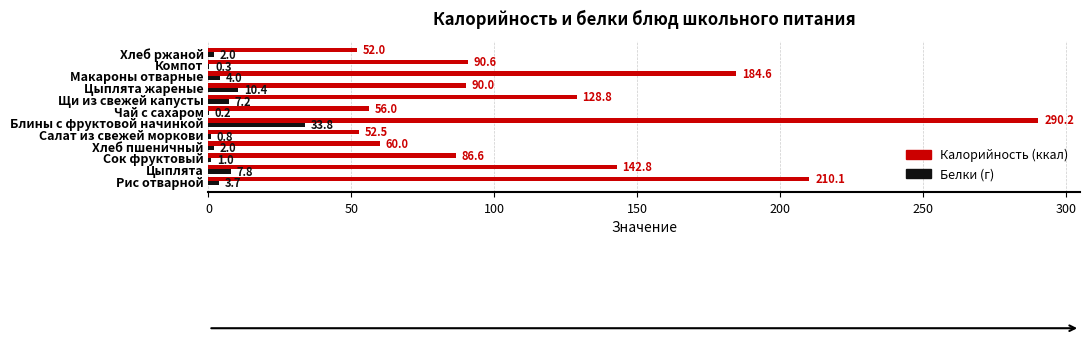

Which label corresponds to the largest value in the chart?

Блины с фруктовой начинкой